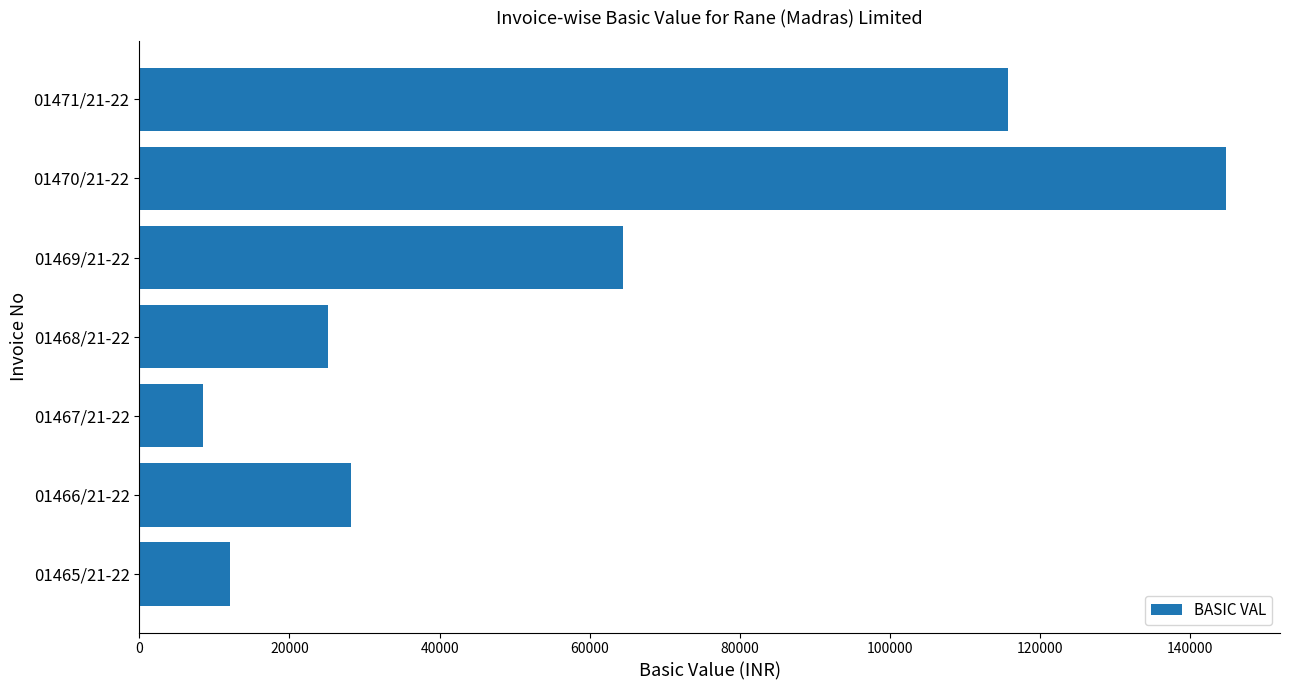

What is the difference between the maximum and minimum values?

136230.0